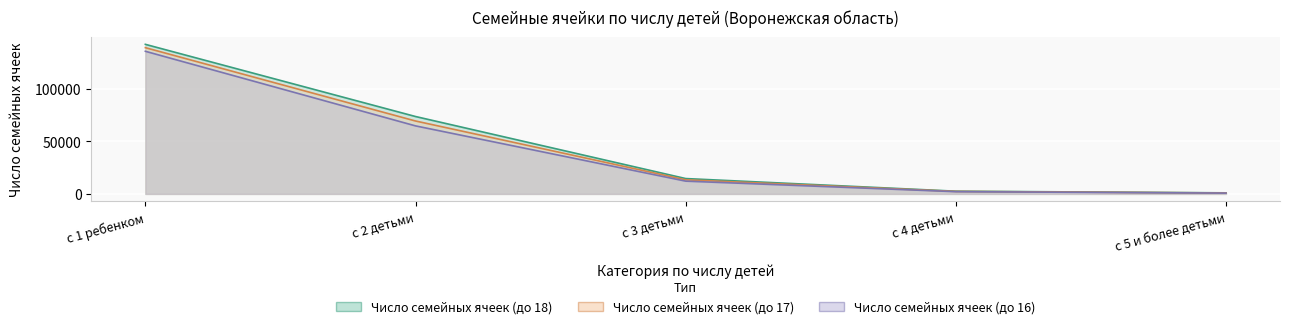

What is the sum of the Число семейных ячеек (до 18) values at с 2 детьми and с 1 ребенком?

215610